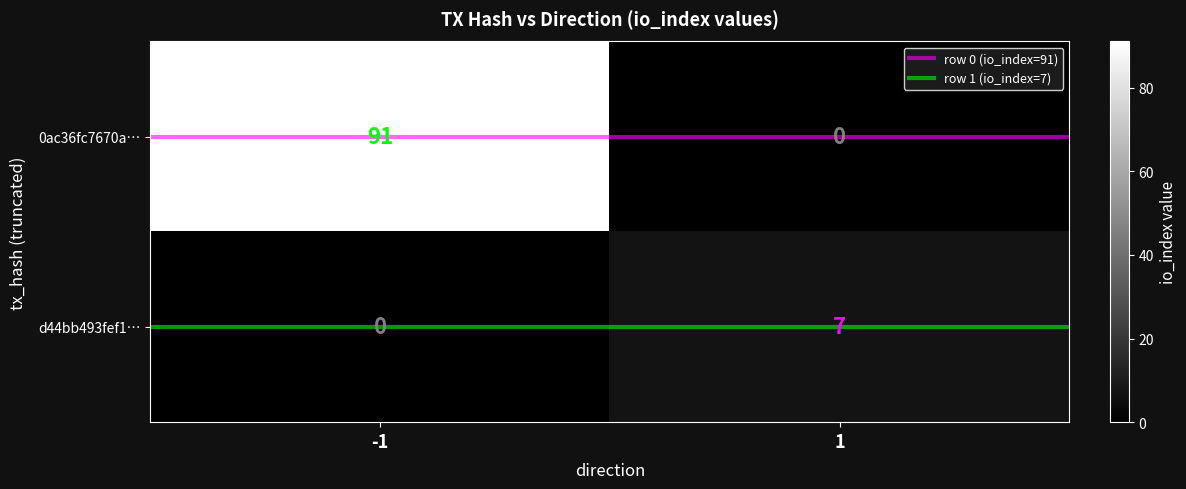

Reading left to right, transcribe all the data shown in this chart.

0ac36fc7670a…: 91	0
d44bb493fef1…: 0	7